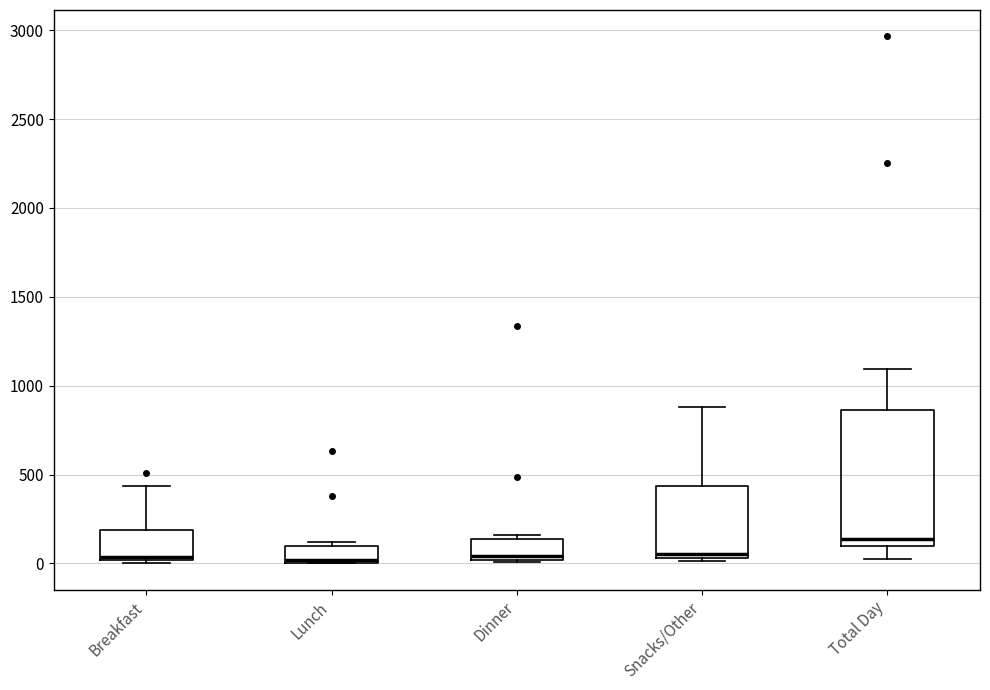

Reading left to right, transcribe this box plot: for each box, give where its median line is, the range the box spans, and where its two whiskers end, as read against the y-axis. The values are not printed on the chart, so give them approximately, as read against the axis.

Breakfast: median 50, box 0 to 200, whiskers 0 (just below the box's lower edge) to 450
Lunch: median 0, box 0 to 100, whiskers 0 to 100 (just above the box's upper edge)
Dinner: median 50, box 0 to 150, whiskers 0 to 150 (just above the box's upper edge)
Snacks/Other: median 50 (just above the box's lower edge), box 50 to 450, whiskers 0 to 900
Total Day: median 150, box 100 to 850, whiskers 0 to 1100